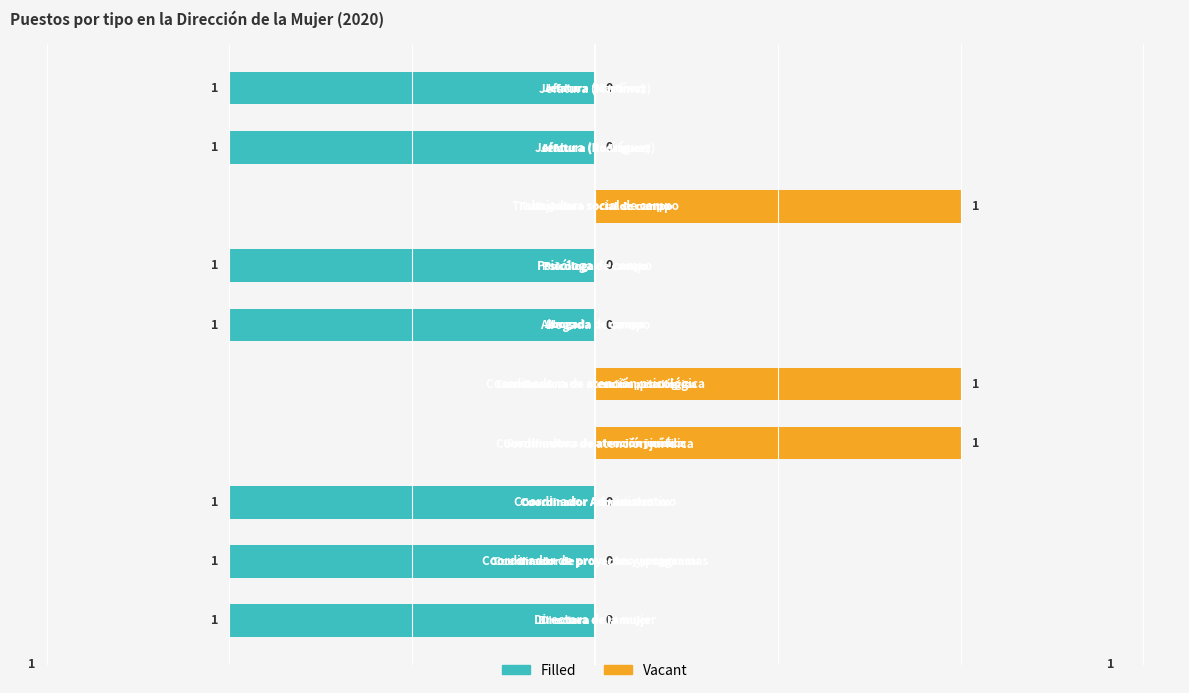

Count the Filled values in the range -1 to 0.

10